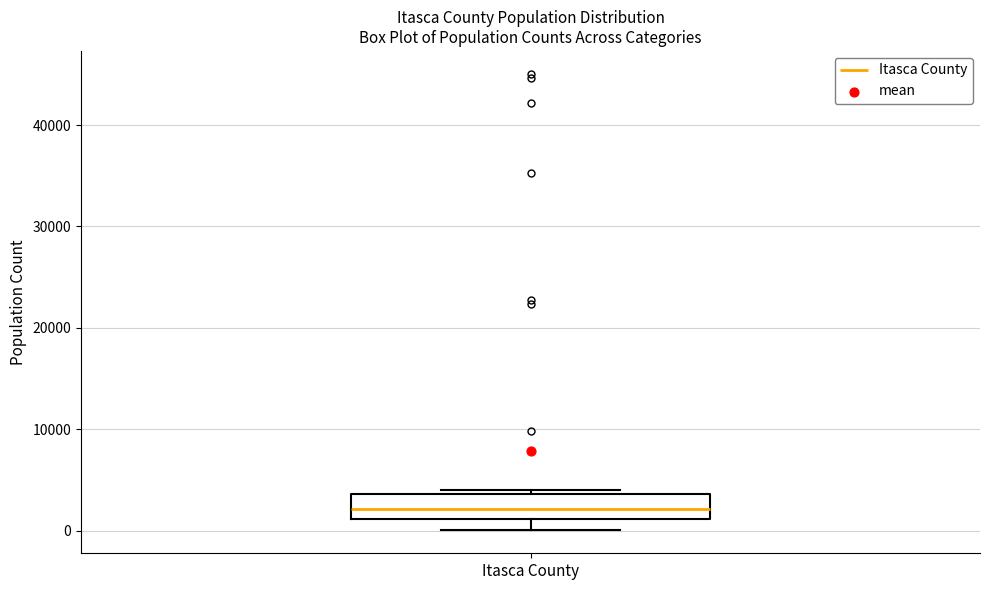

Read this box plot against the y-axis: the position of the median line, the range covered by the box, and the ends of both whiskers. The values are not printed on the chart, so give them approximately, as read against the axis.

median 2000, box 1000 to 4000, whiskers 0 to 4000 (just above the box's upper edge)